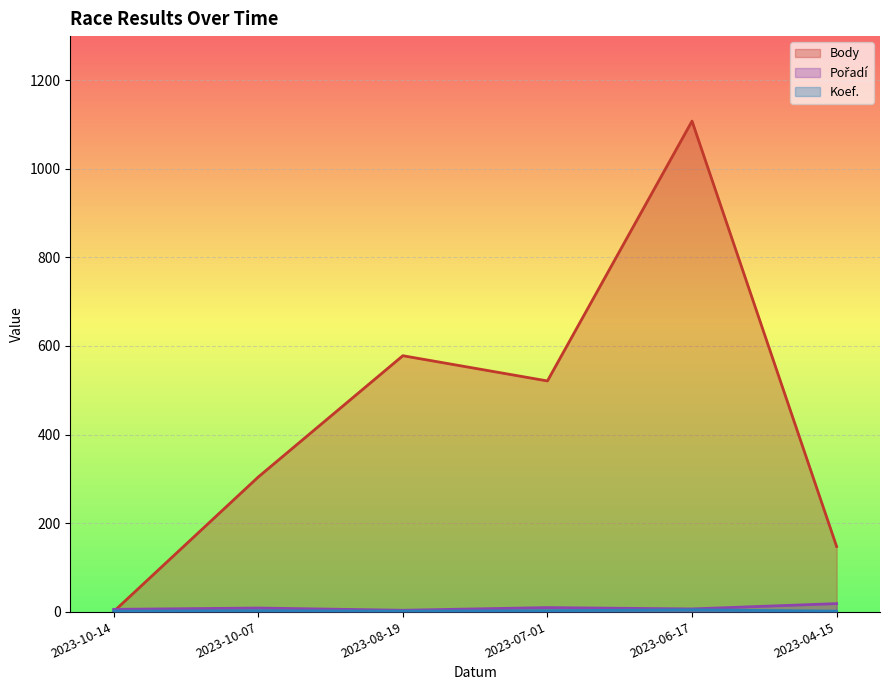

List the labels in order of Body value, smallest first.

2023-10-14, 2023-04-15, 2023-10-07, 2023-07-01, 2023-08-19, 2023-06-17